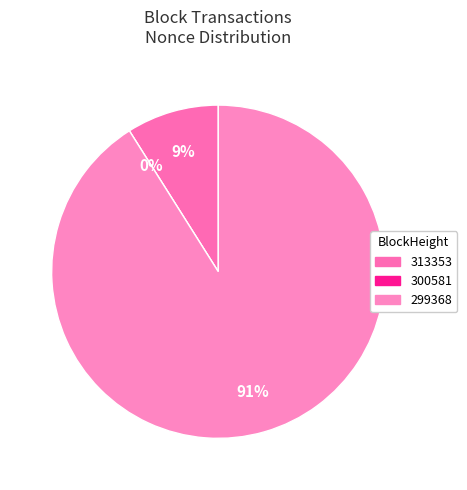

Does 299368 represent more than half of the total?

Yes